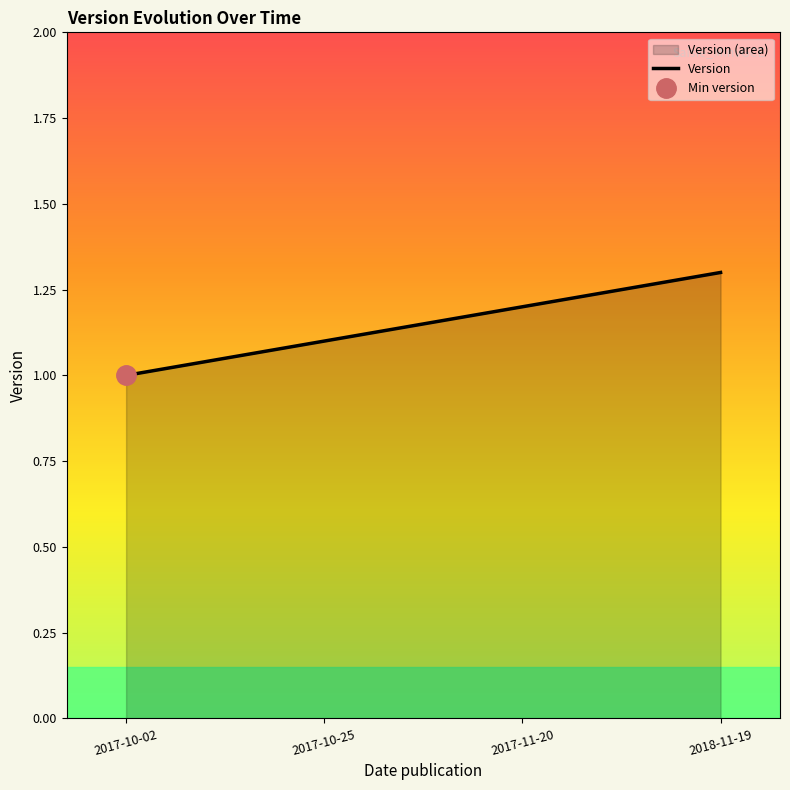

At which category does the chart reach its minimum across all series?

2017-10-02